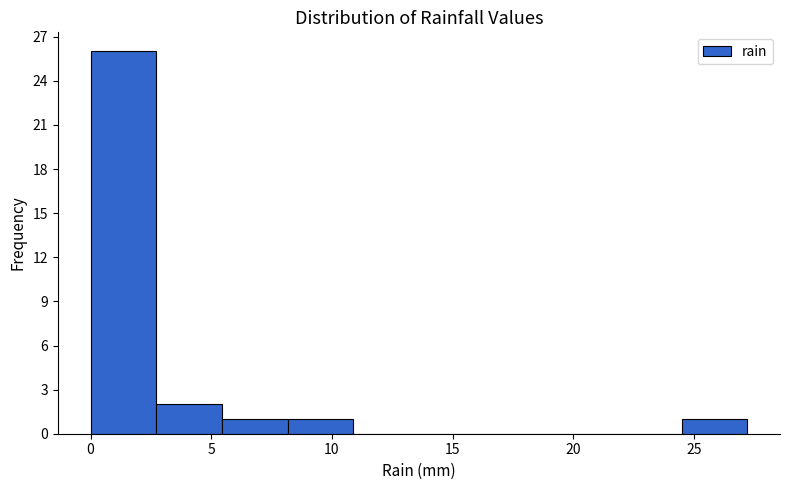

Over which range of the x-axis is the bar tallest?

0.0 to 2.5